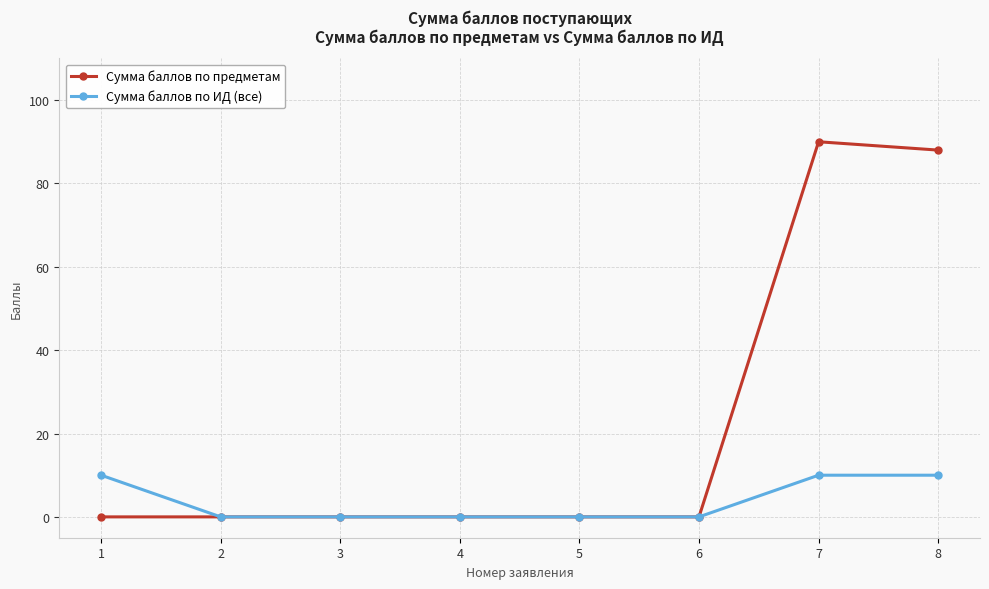

Reading left to right, extract all data points from this chart.

Сумма баллов по предметам: 1=0	2=0	3=0	4=0	5=0	6=0	7=90	8=88
Сумма баллов по ИД (все): 1=10	2=0	3=0	4=0	5=0	6=0	7=10	8=10